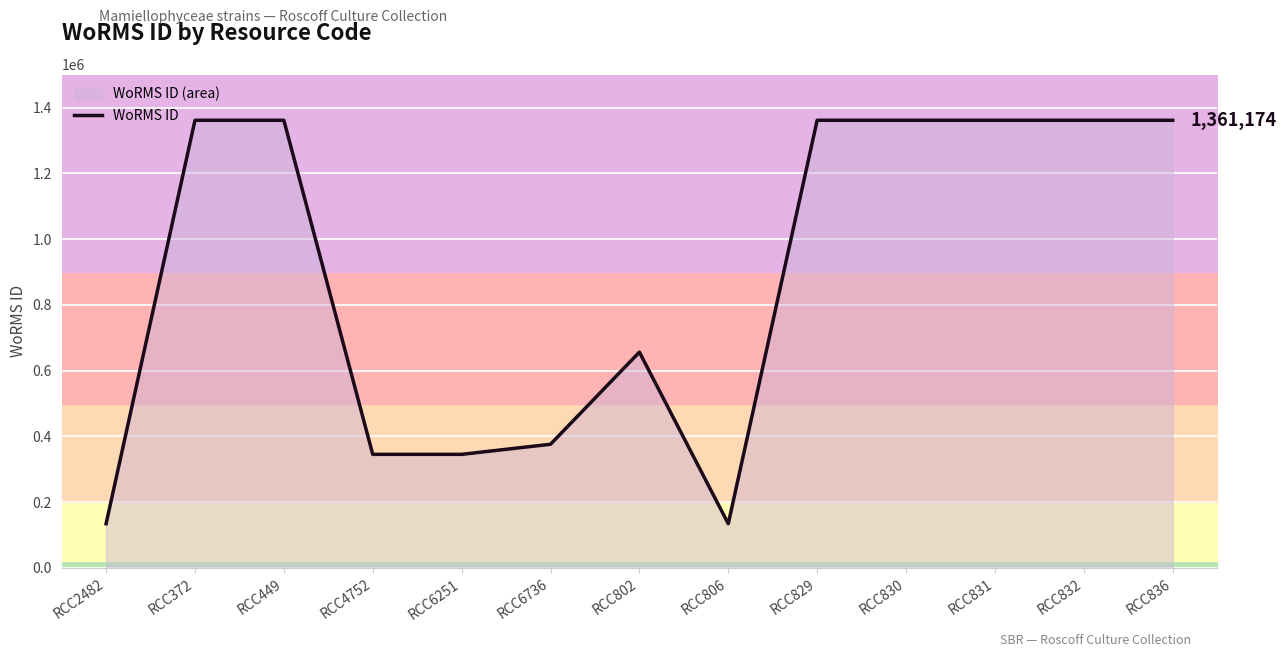

What is the label of the 2nd point from the left?

RCC372